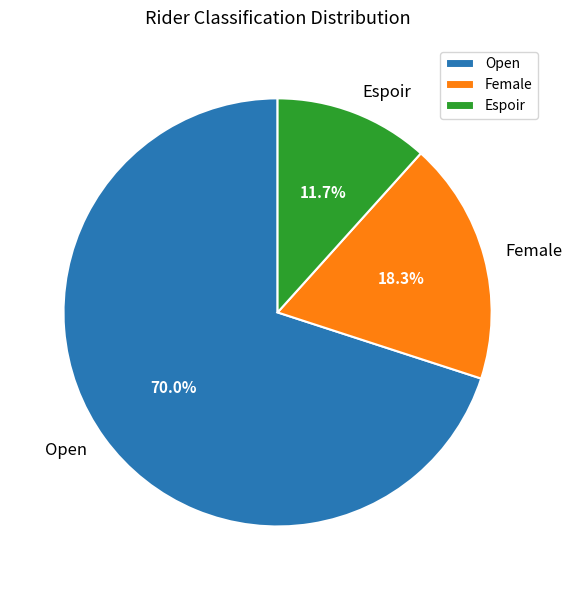

Combined, what portion of the pie is Espoir and Female?

30.0%